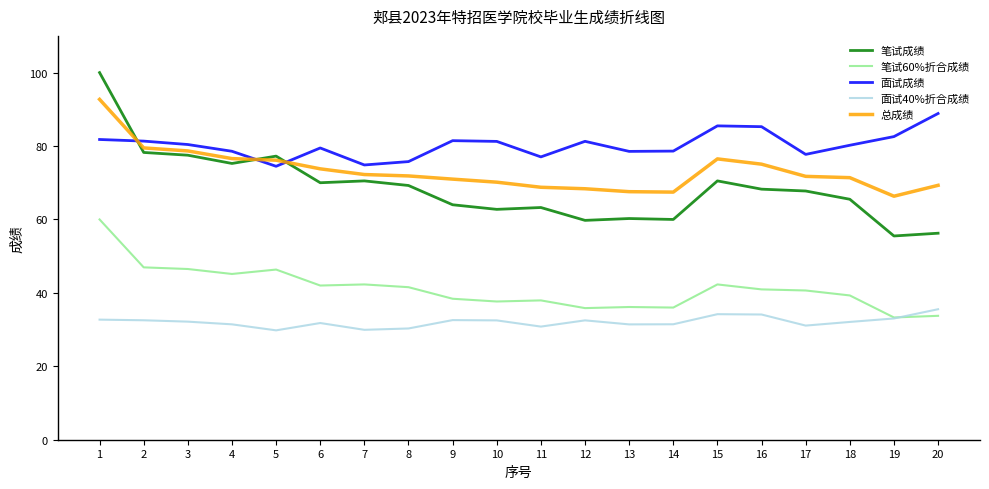

What is the minimum value shown in the chart?

29.8